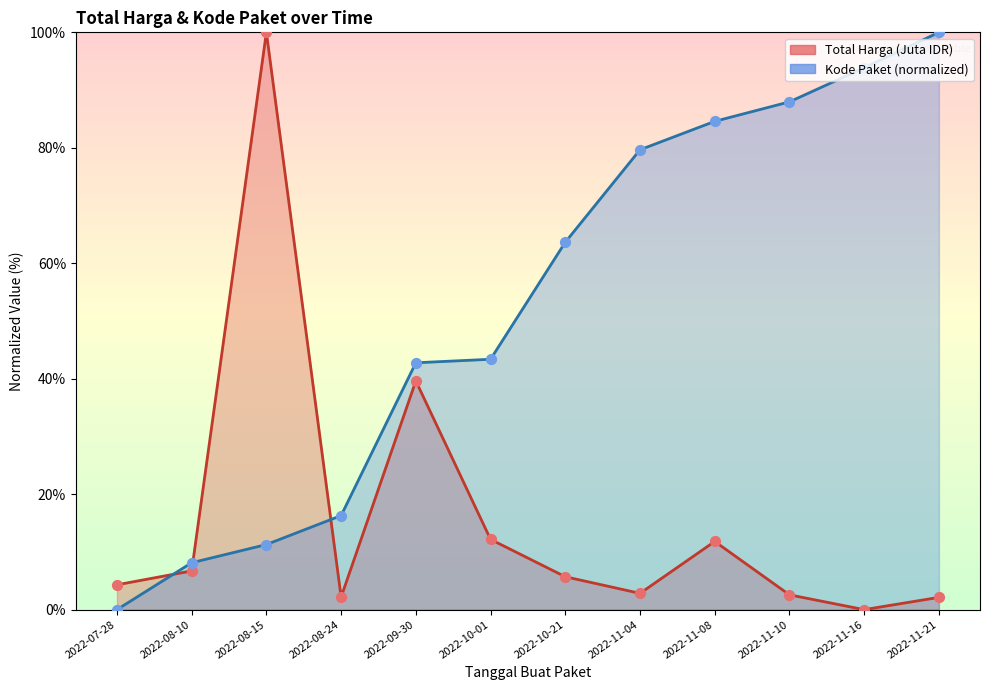

Which series has the largest total across all categories?

Kode Paket (normalized)